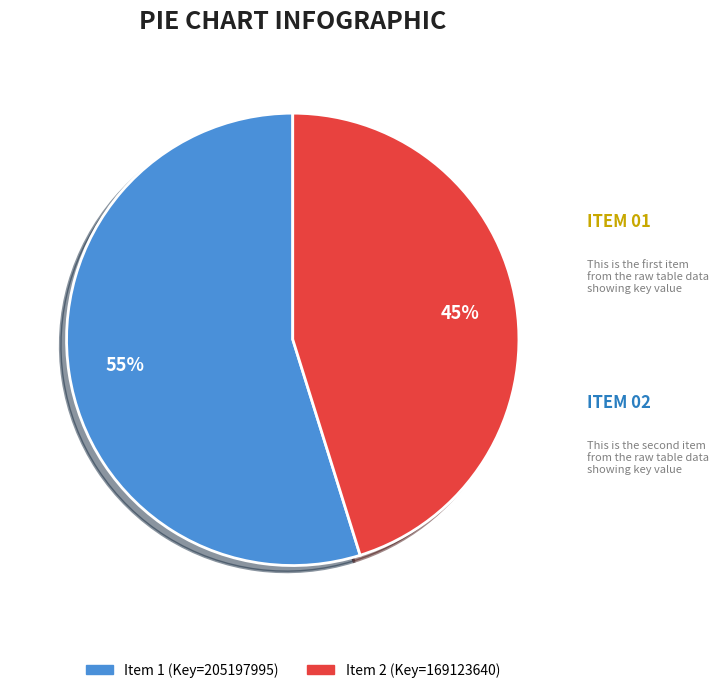

To the nearest percent, what is the average slice percentage?

50%